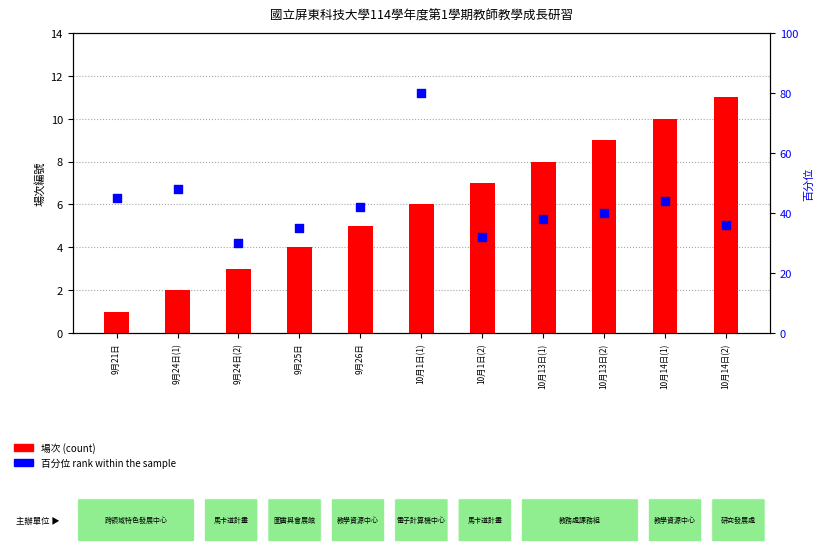

Which series has the largest total across all categories?

百分位 rank within the sample